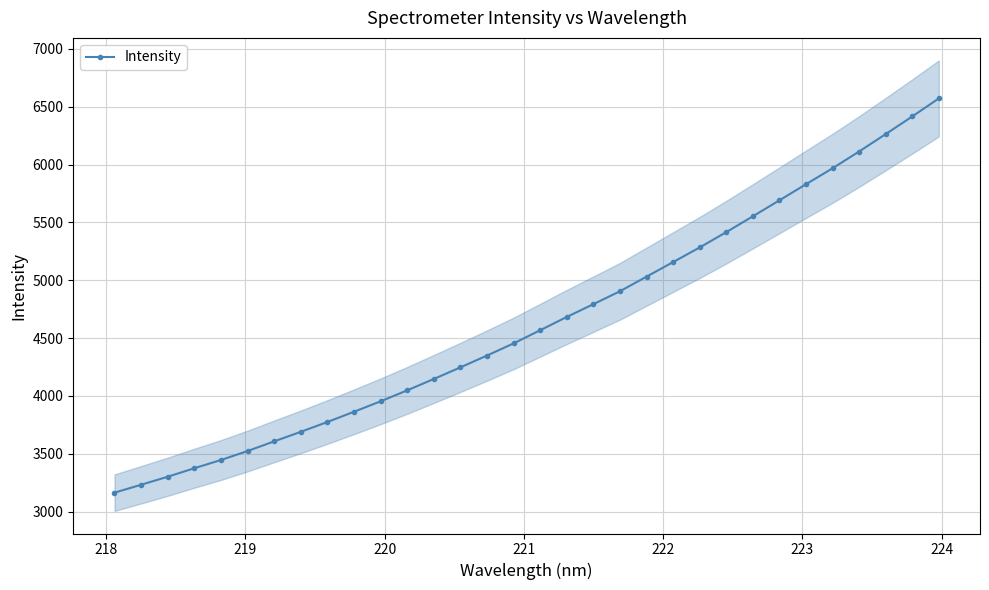

What is the minimum value for Intensity?

3163.8